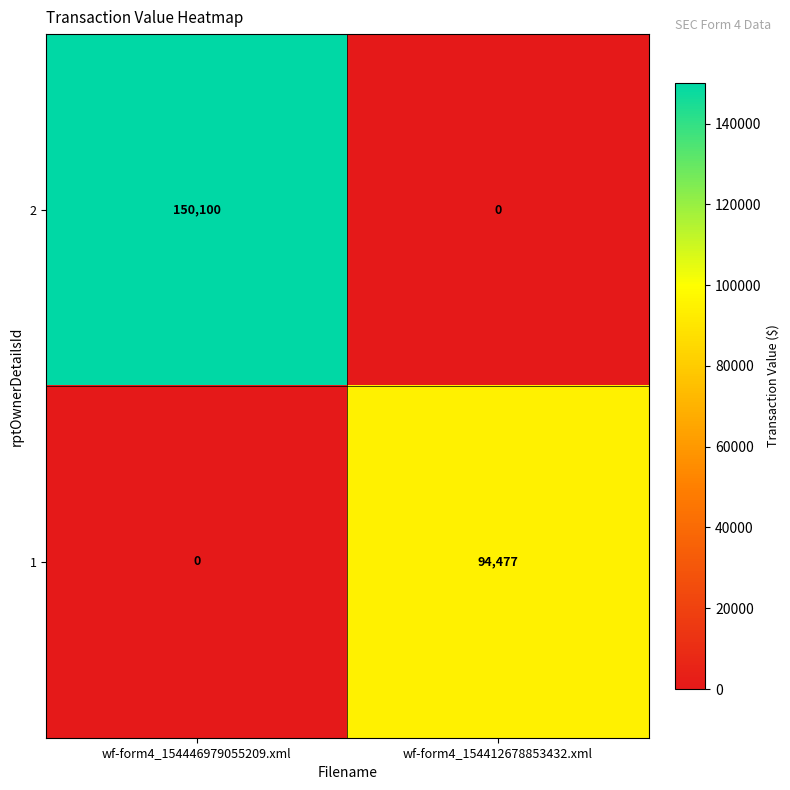

Count the number of categories in the chart.

2